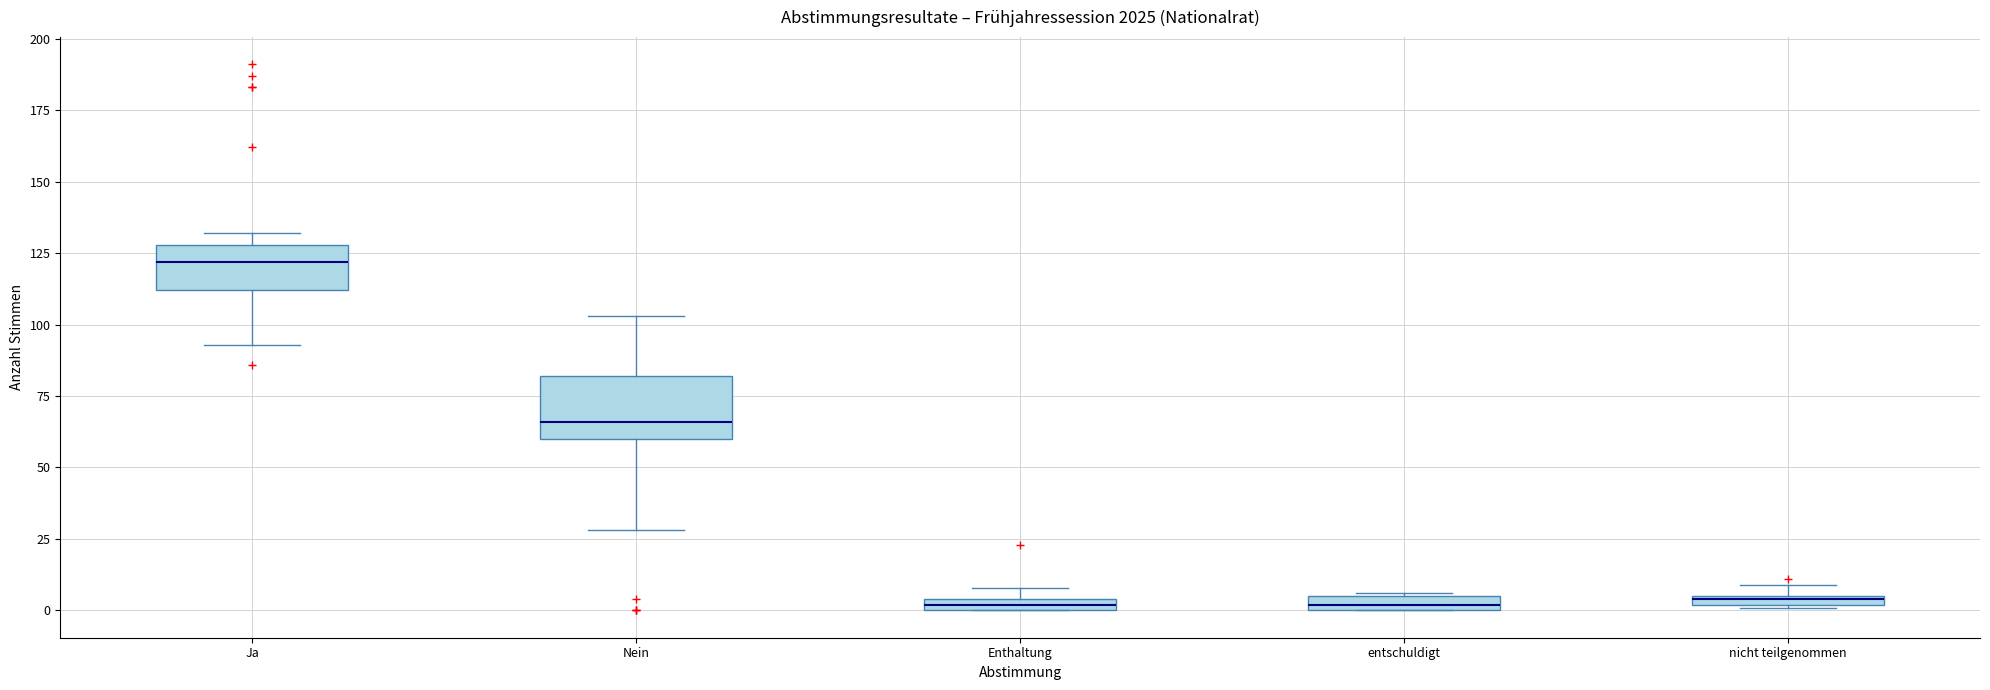

Which box has the highest median line?

Ja